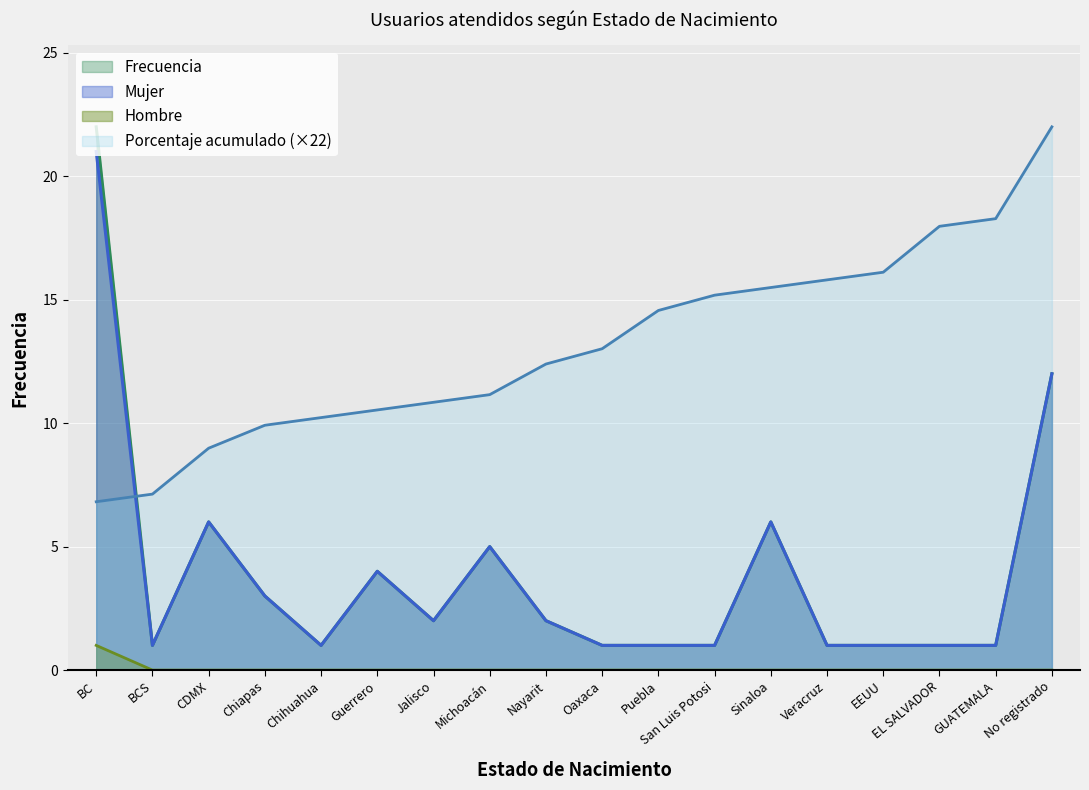

What is the difference between the maximum and minimum values in the Porcentaje acumulado series?

15.2